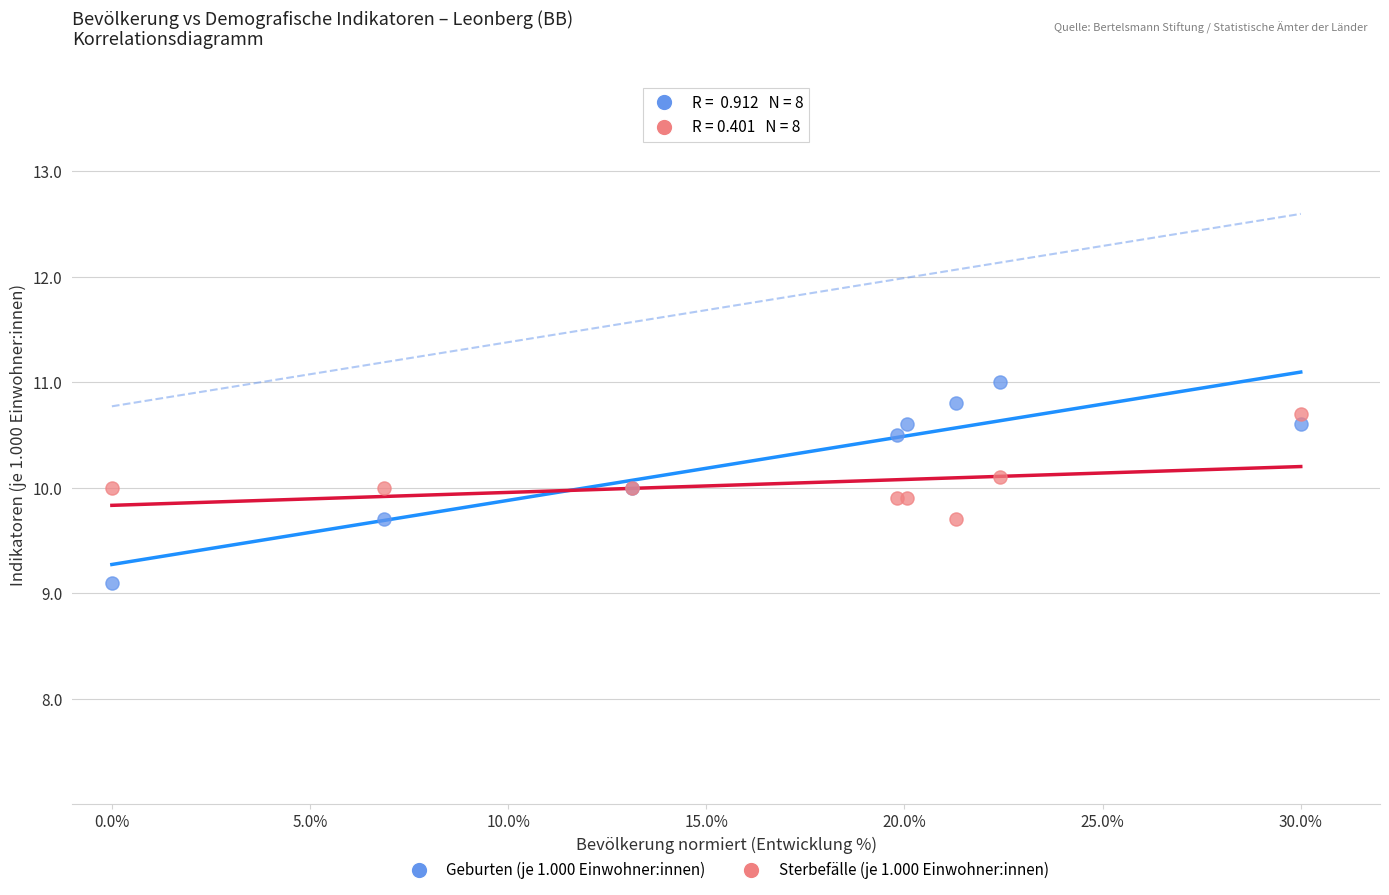

Which series contains the highest Y value?

Geburten (je 1.000 Einwohner:innen)